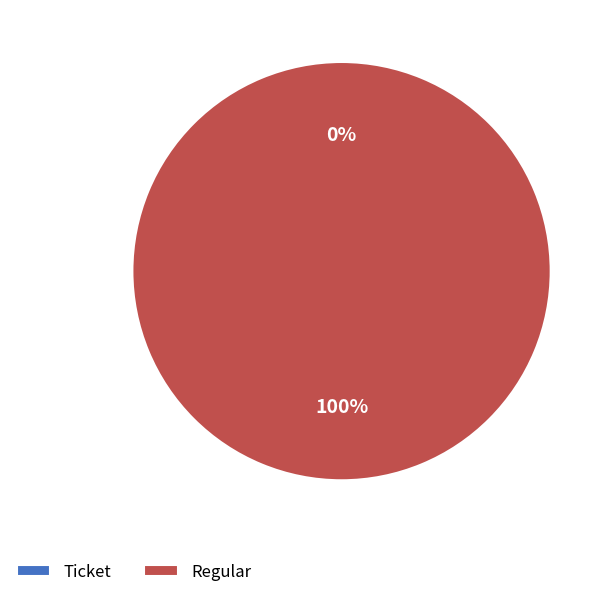

How many segments does this pie chart have?

2